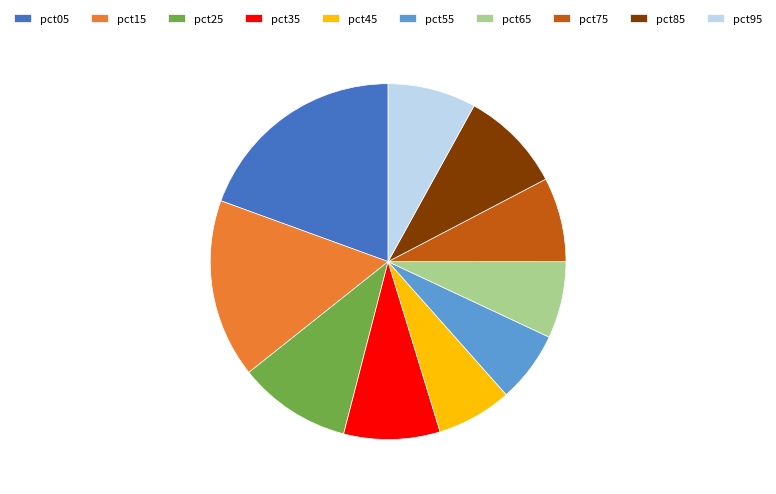

Which slice is the largest?

pct05